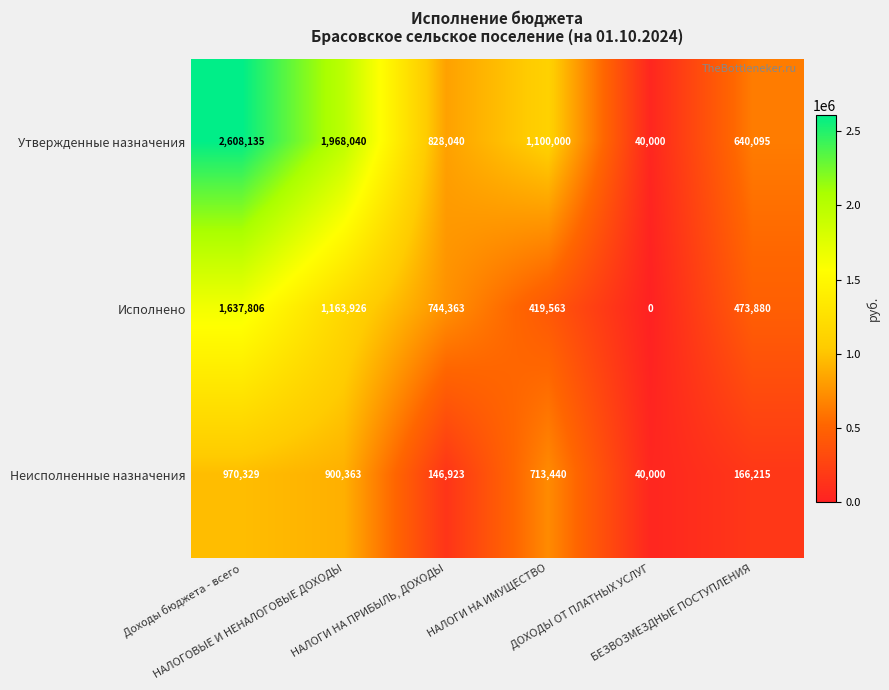

List the series in order of their peak value, lowest first.

Неисполненные назначения, Исполнено, Утвержденные назначения